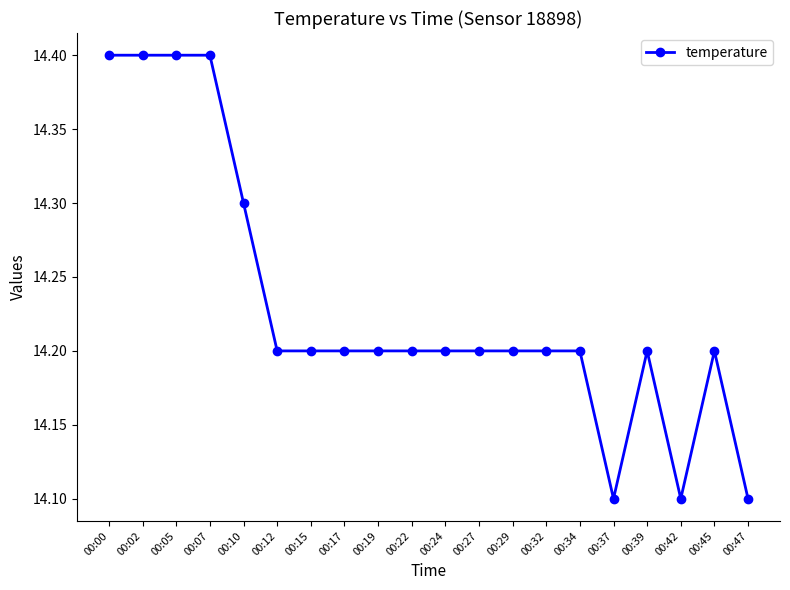

What is the difference between the values at 00:47 and 00:05?

0.3